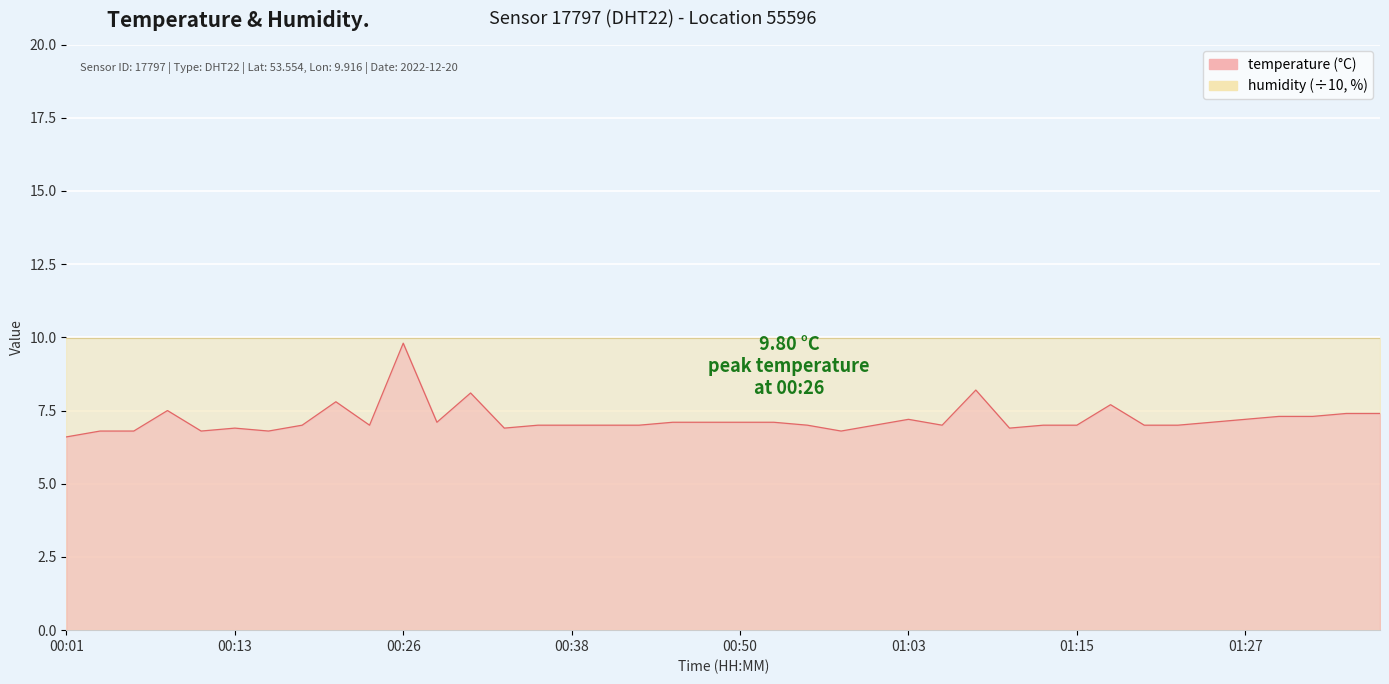

Reading right to left, what are all the values shown in this chart?

01:37=7.4	01:35=7.4	01:32=7.3	01:30=7.3	01:27=7.2	01:25=7.1	01:22=7.0	01:20=7.0	01:17=7.7	01:15=7.0	01:12=7.0	01:10=6.9	01:08=8.2	01:05=7.0	01:03=7.2	01:00=7.0	00:58=6.8	00:55=7.0	00:53=7.1	00:50=7.1	00:48=7.1	00:45=7.1	00:43=7.0	00:41=7.0	00:38=7.0	00:36=7.0	00:33=6.9	00:31=8.1	00:28=7.1	00:26=9.8	00:23=7.0	00:21=7.8	00:18=7.0	00:16=6.8	00:13=6.9	00:11=6.8	00:08=7.5	00:06=6.8	00:03=6.8	00:01=6.6